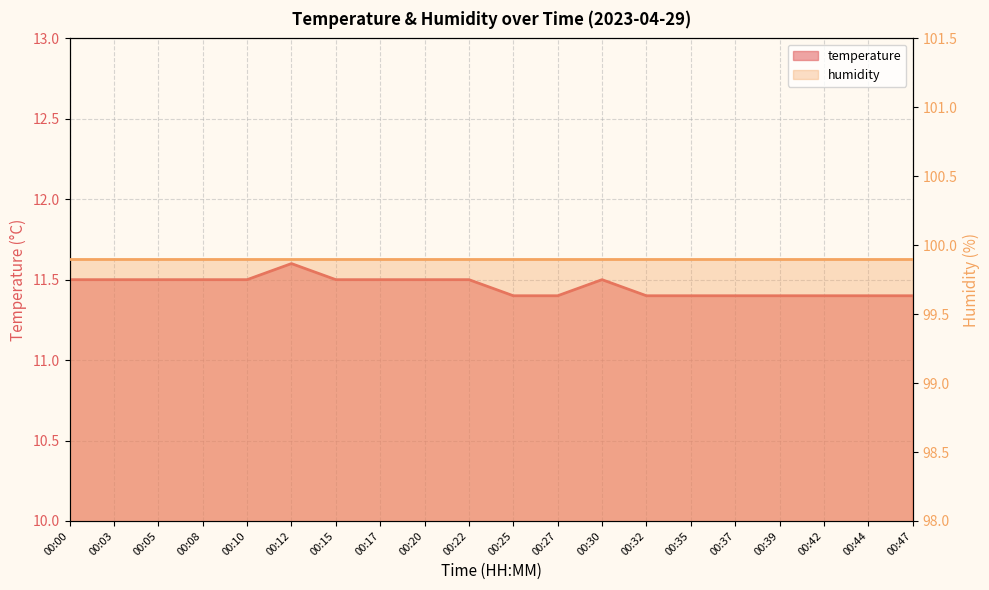

Count the number of categories in the chart.

20